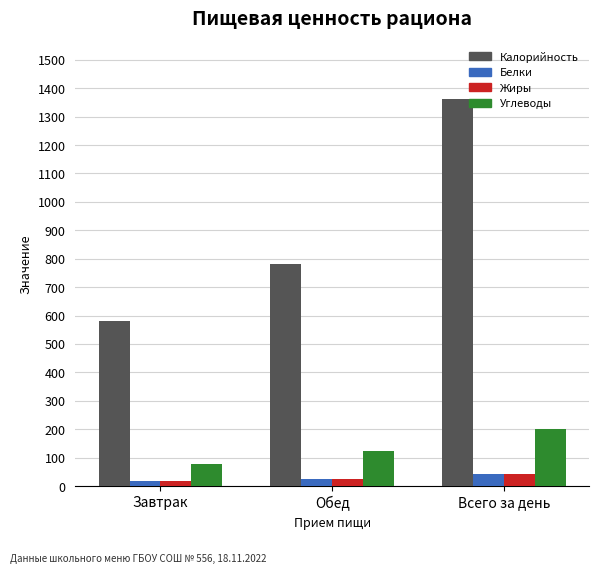

True or false: Калорийность has a value of 379.4 at Обед.

False